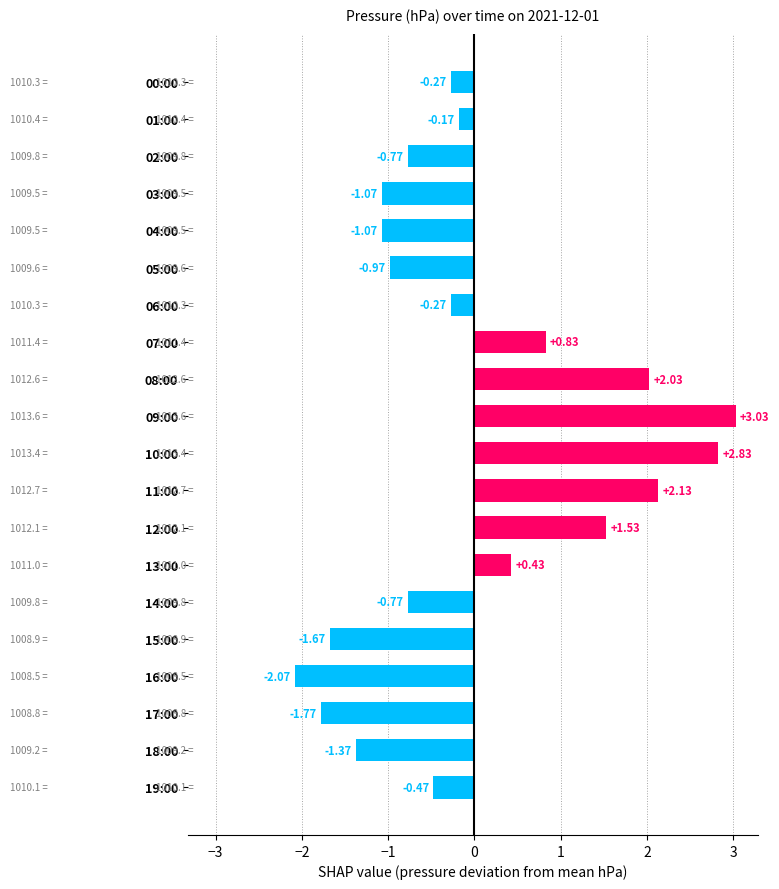

Where is the data nearest to the value 0?

01:00